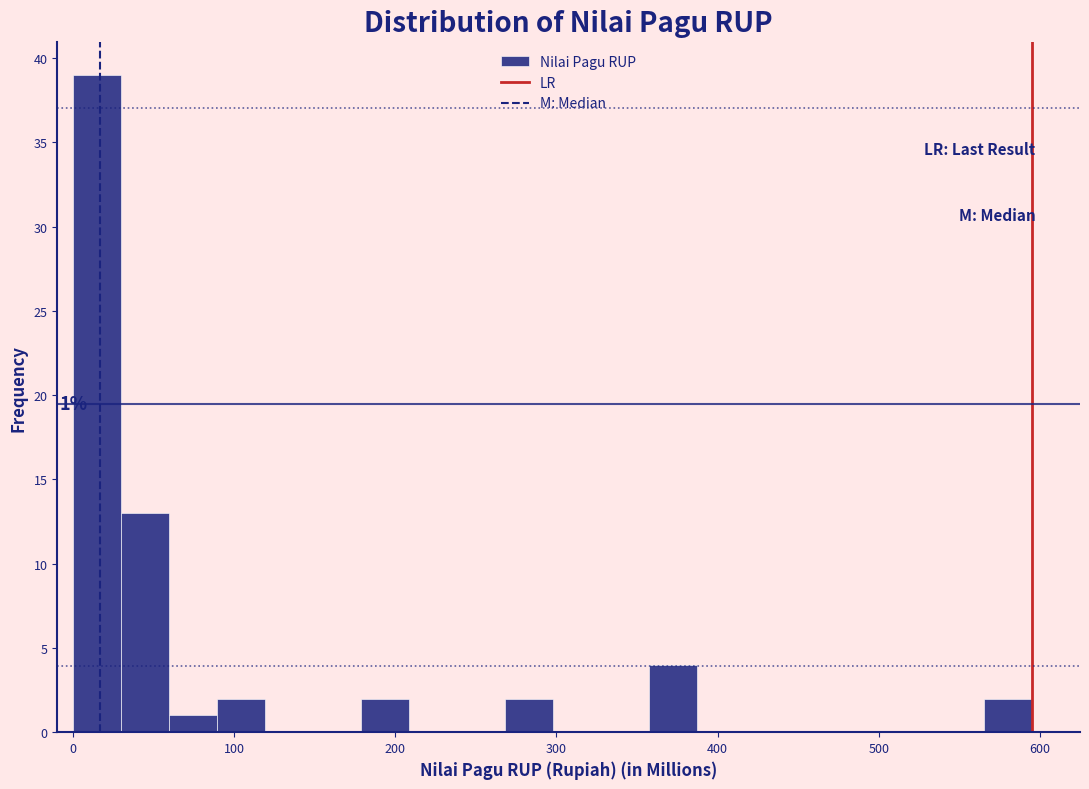

Around what value on the x-axis is the tallest bar? Give the approximate position of its centre, as read against the axis.

20